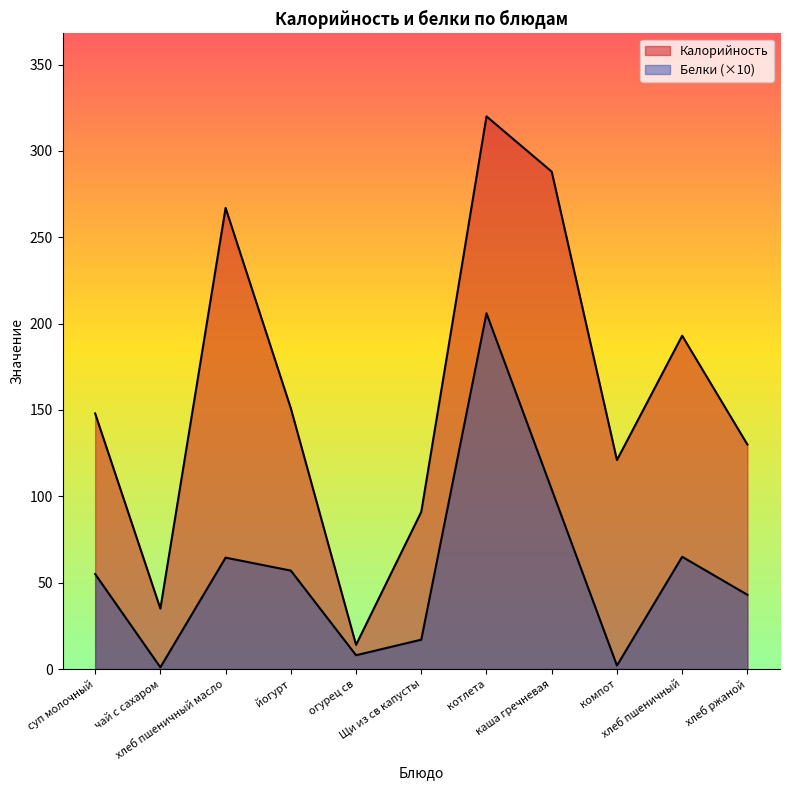

Does the chart display data point markers on the line(s)?

No